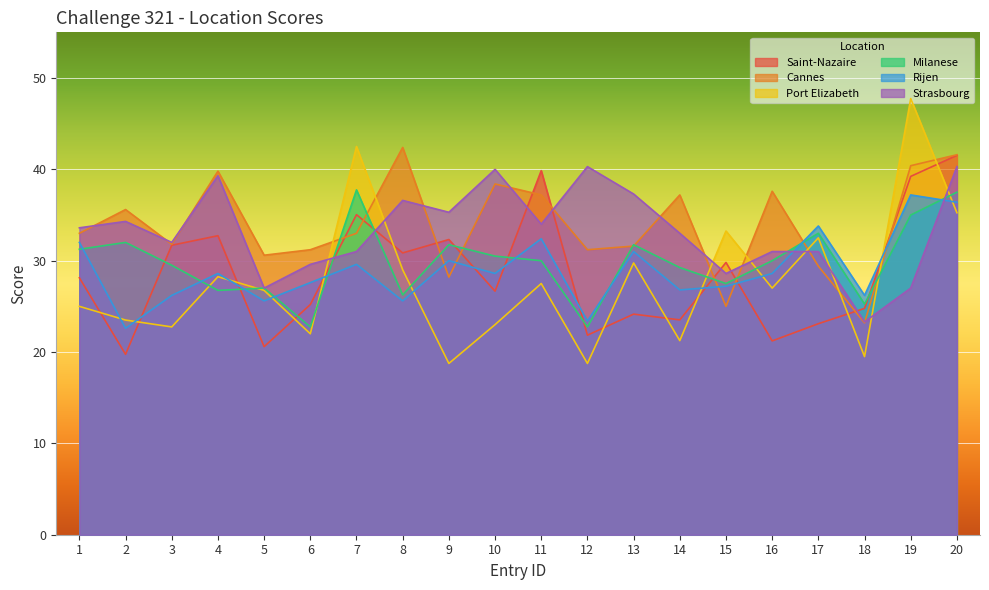

Where is Milanese nearest to the value 30?

11